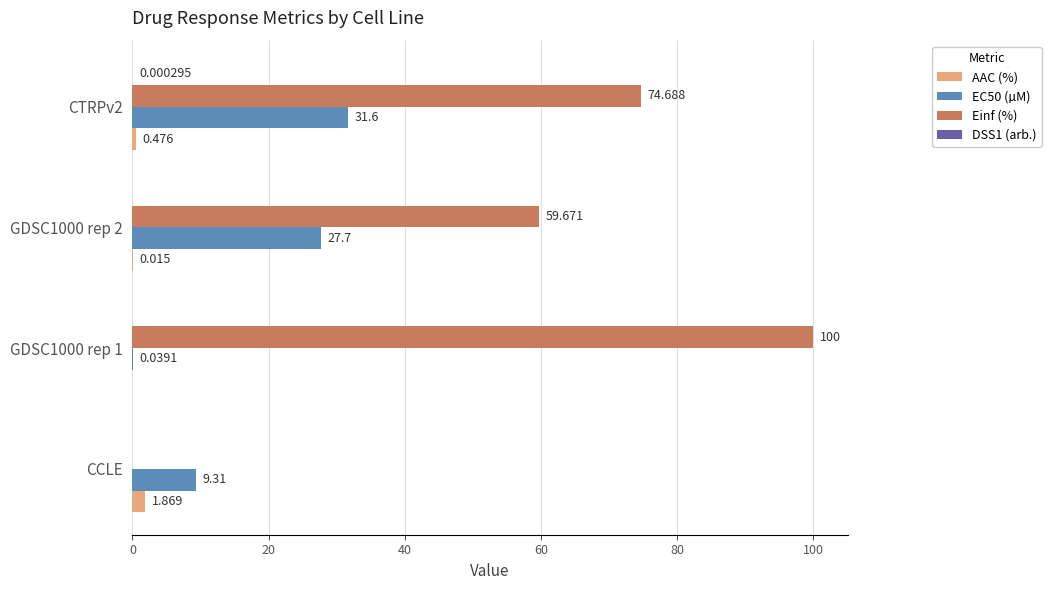

Which series has the largest total across all categories?

Einf (%)